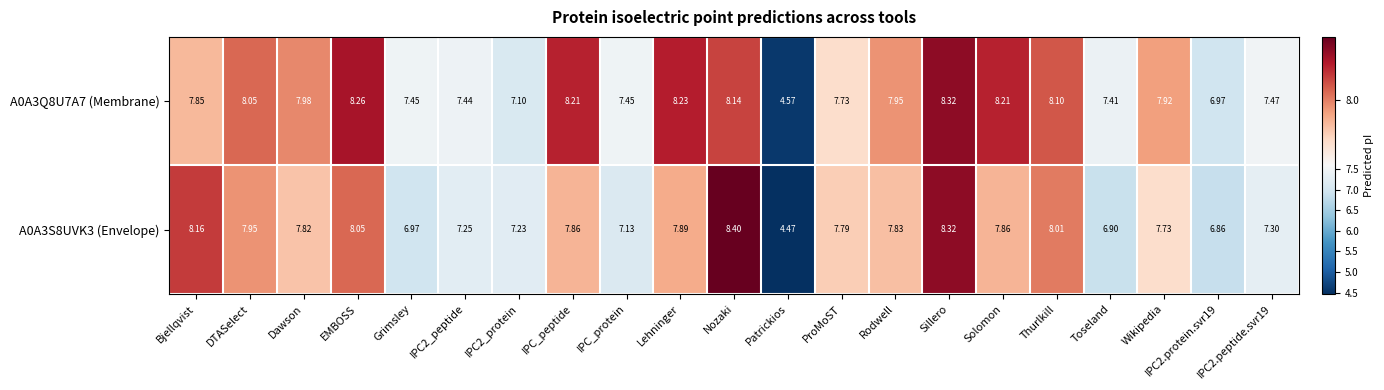

At which label does A0A3Q8U7A7 (Membrane) first exceed 7?

Bjellqvist